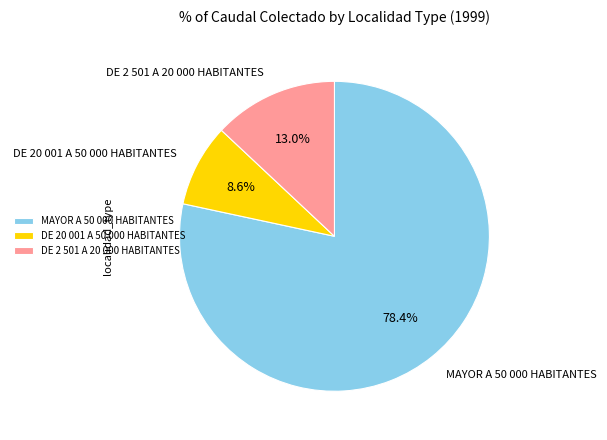

To the nearest percent, what is the average slice percentage?

33%